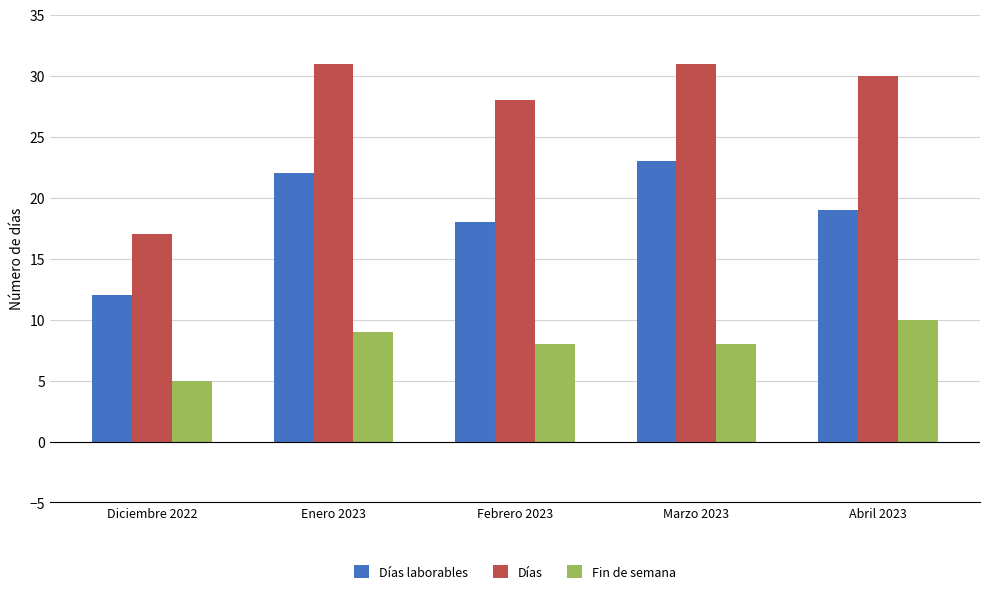

Is it true that Días laborables equals 31 at Abril 2023?

False